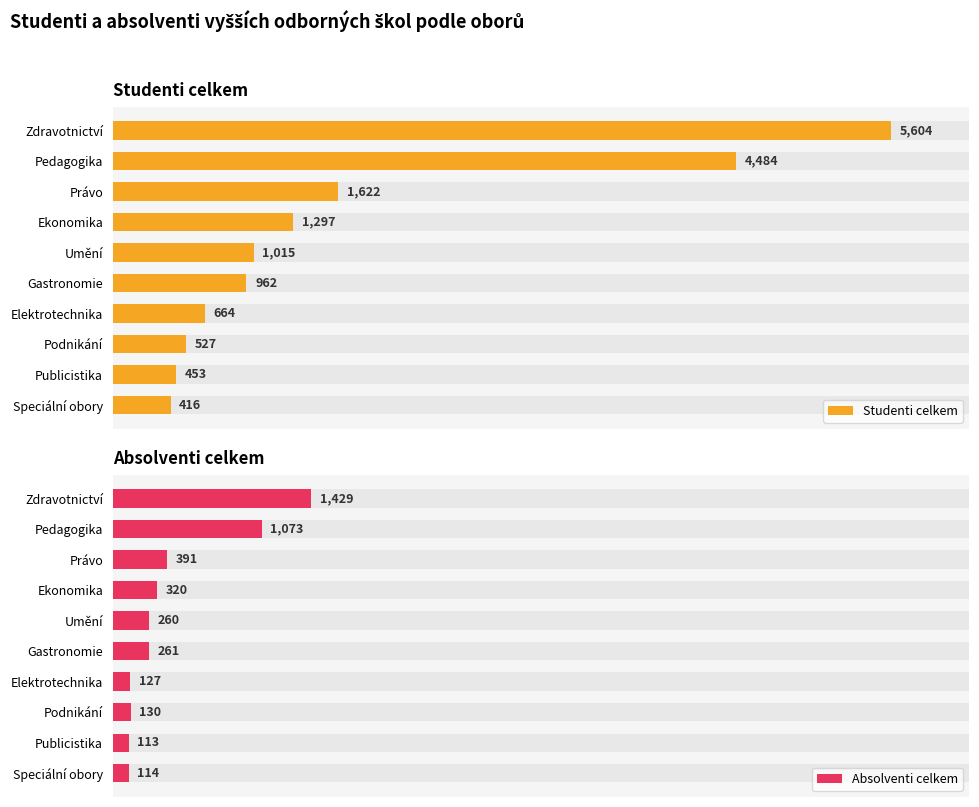

List the labels in order of Absolventi celkem value, smallest first.

Publicistika, Speciální obory, Elektrotechnika, Podnikání, Umění, Gastronomie, Ekonomika, Právo, Pedagogika, Zdravotnictví